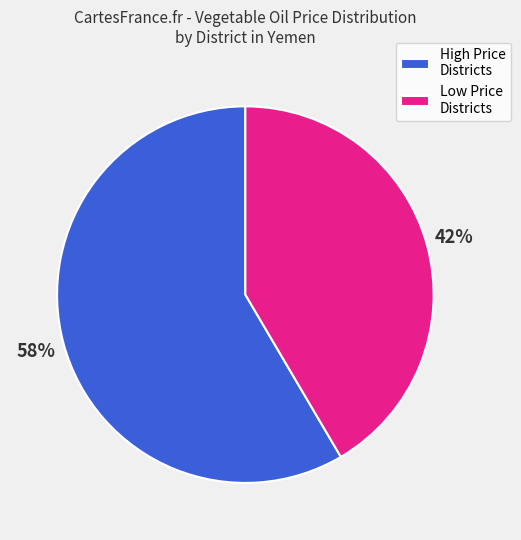

Rank the categories by value from lowest to highest.

Low Price Districts, High Price Districts